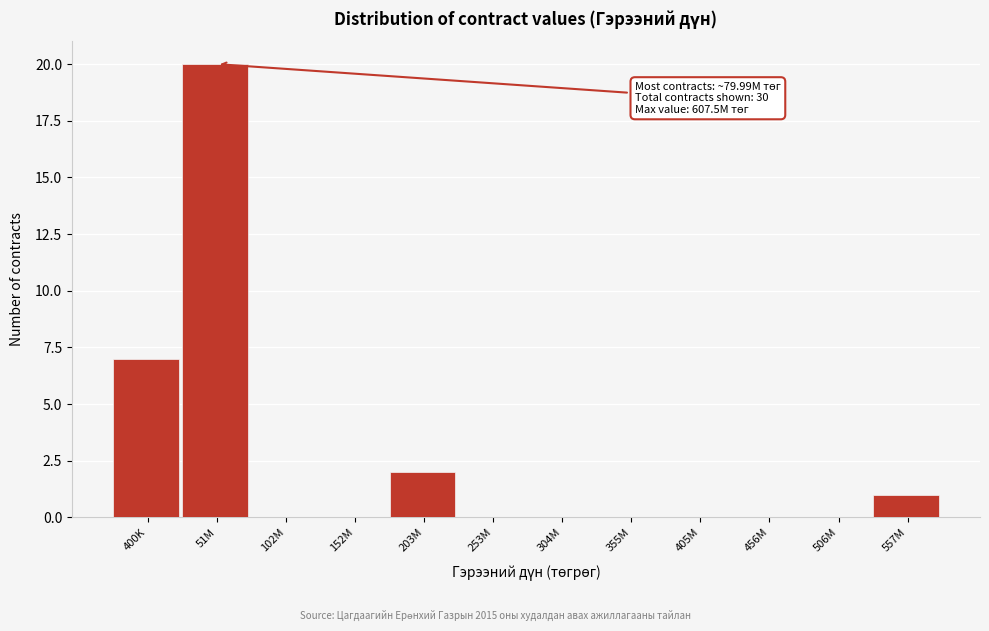

Reading left to right, list all the values displayed in this chart.

400K=7	51M=20	102M=0	152M=0	203M=2	253M=0	304M=0	355M=0	405M=0	456M=0	506M=0	557M=1